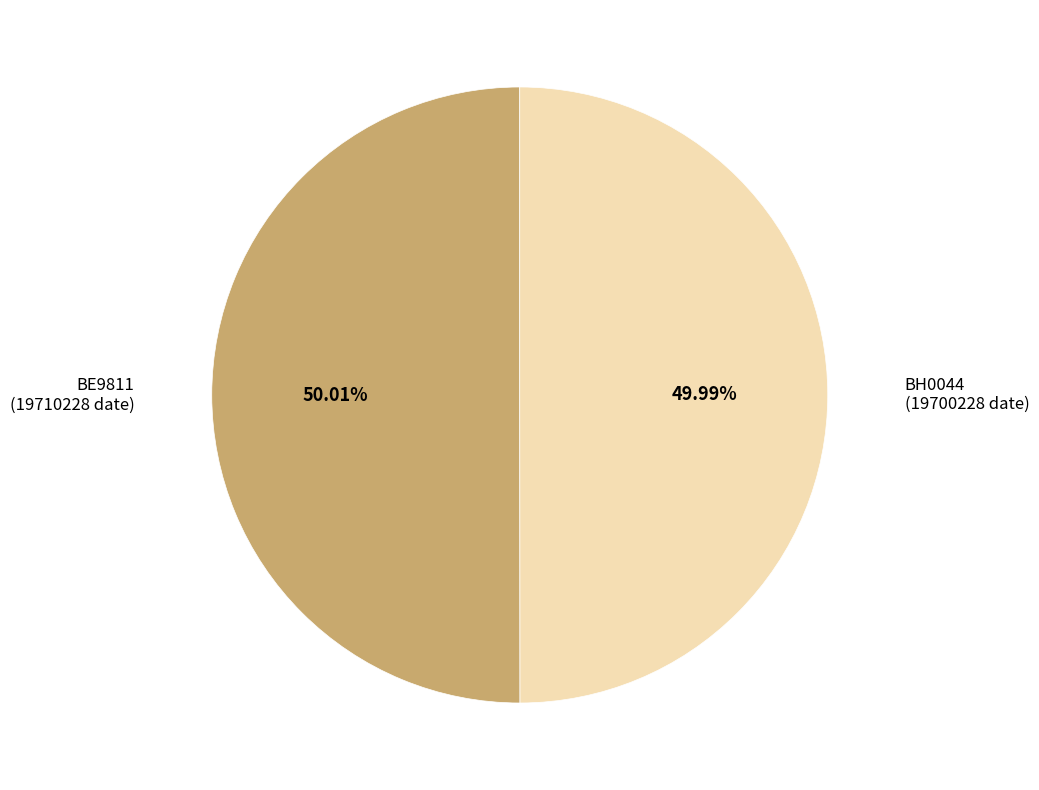

To the nearest percent, what is the combined percentage of BH0044 and BE9811?

100%